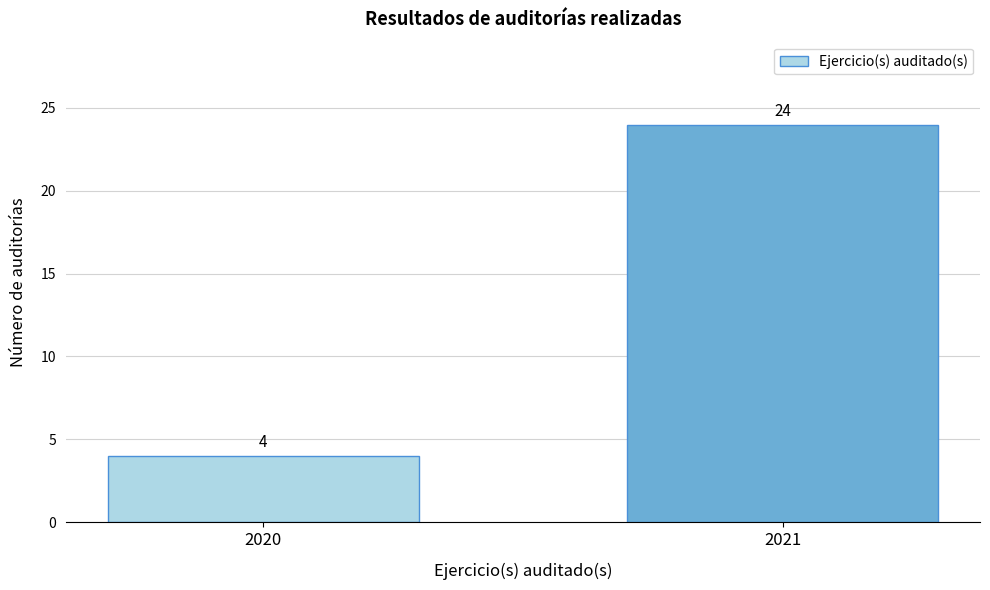

Reading right to left, transcribe all the data shown in this chart.

24	4